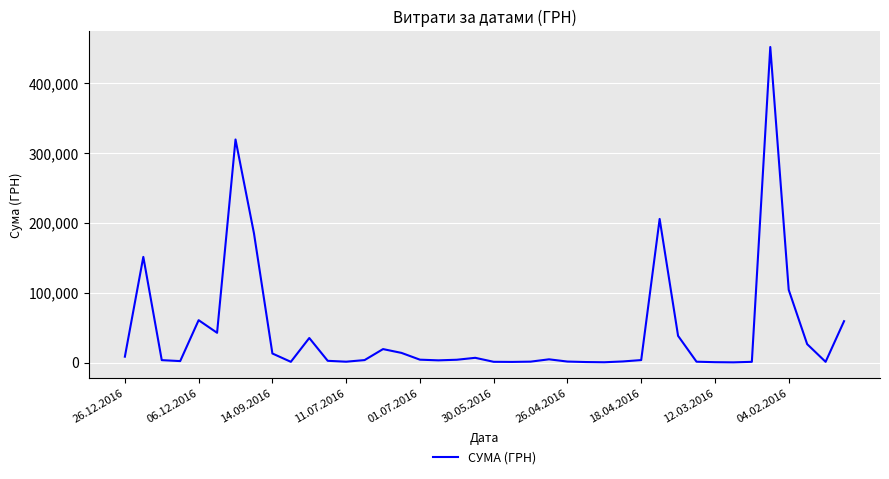

What is the greatest value displayed?

452100.0